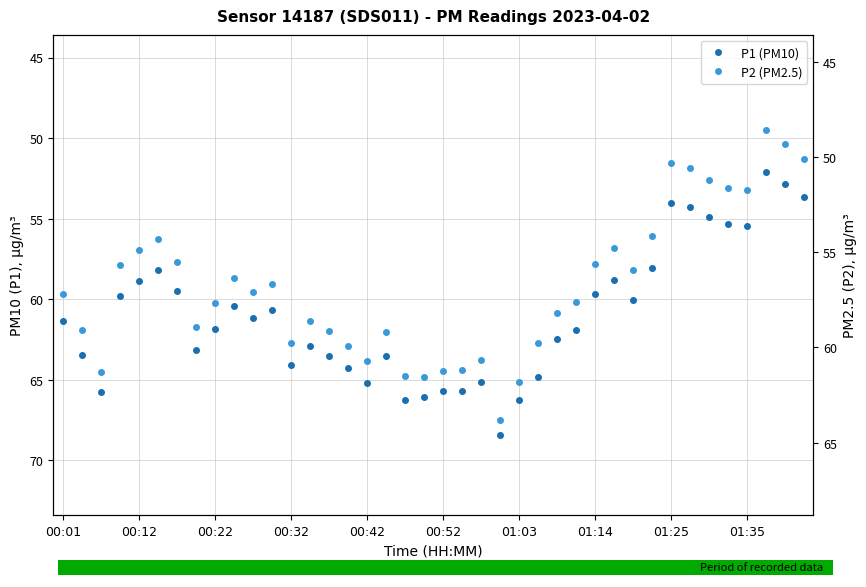

At how many categories does at least one series exceed 55?

34